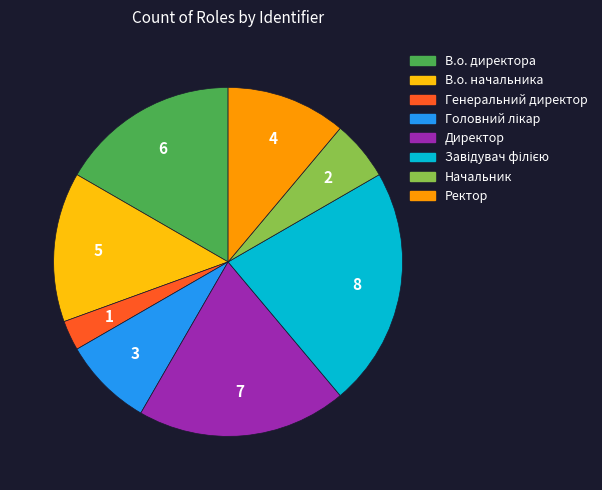

Approximately how many times larger is the value at Начальник compared to Генеральний директор?

2.0